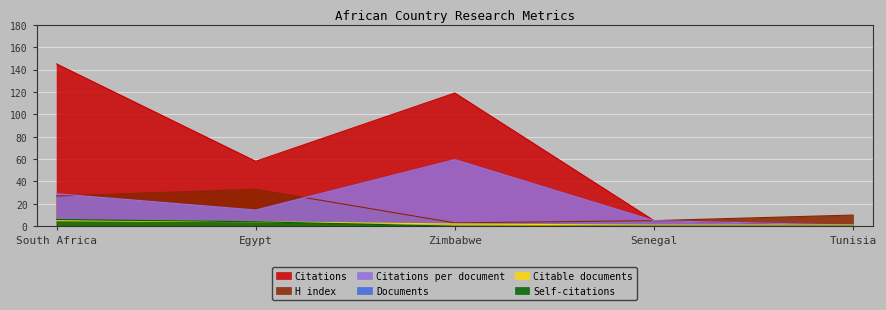

True or false: H index and Citations per document intersect in this chart.

True